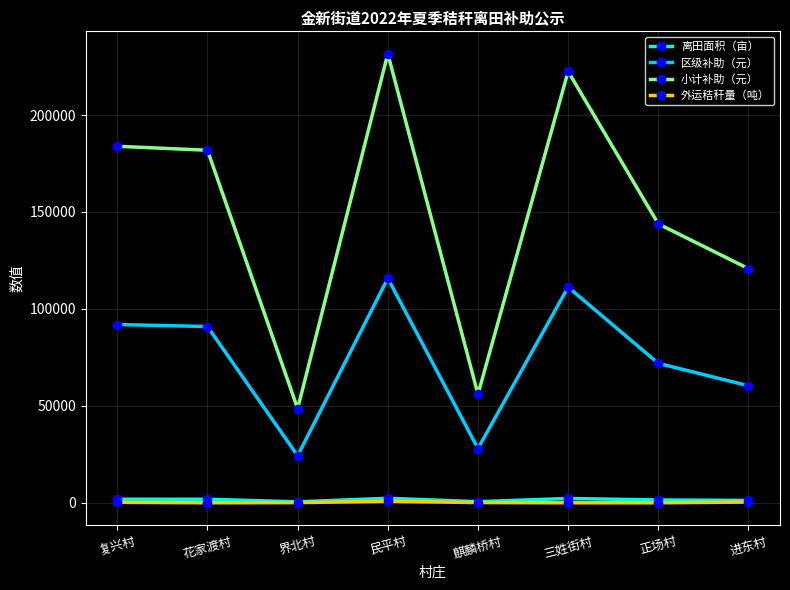

True or false: 离田面积（亩） and 小计补助（元） cross at least once.

False